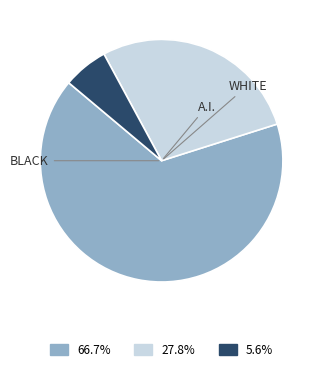

Is there any slice that represents more than half of the pie?

Yes